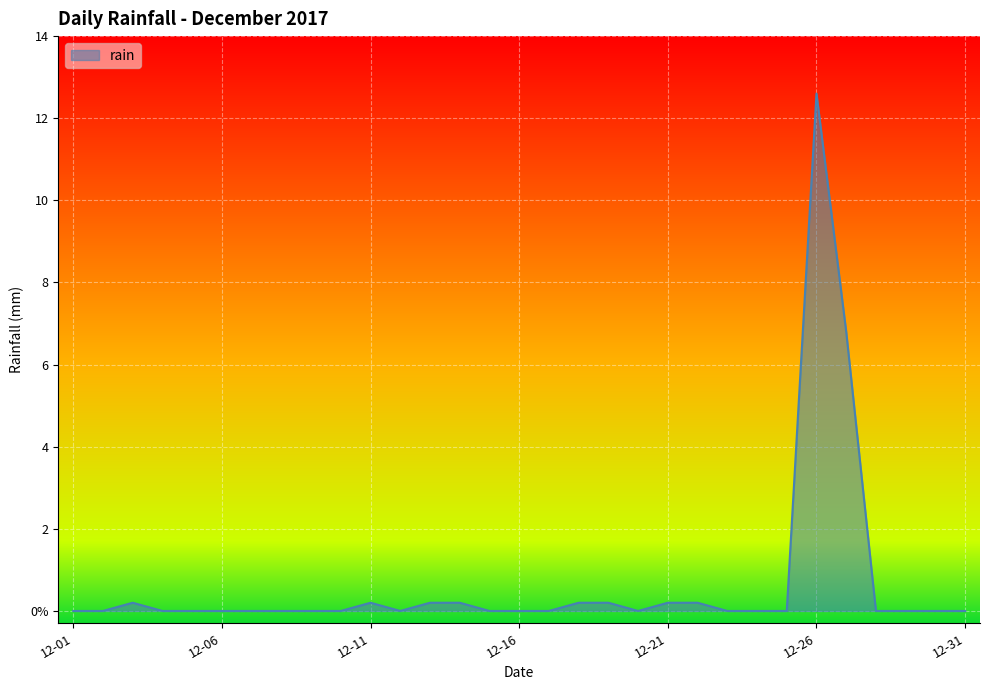

Does the chart have visible grid lines?

Yes